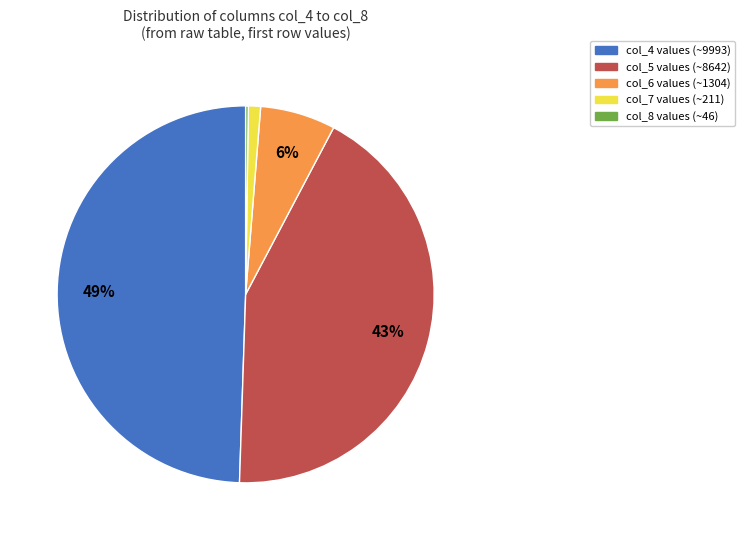

The col_7 slice represents 11% of the pie. True or false?

False